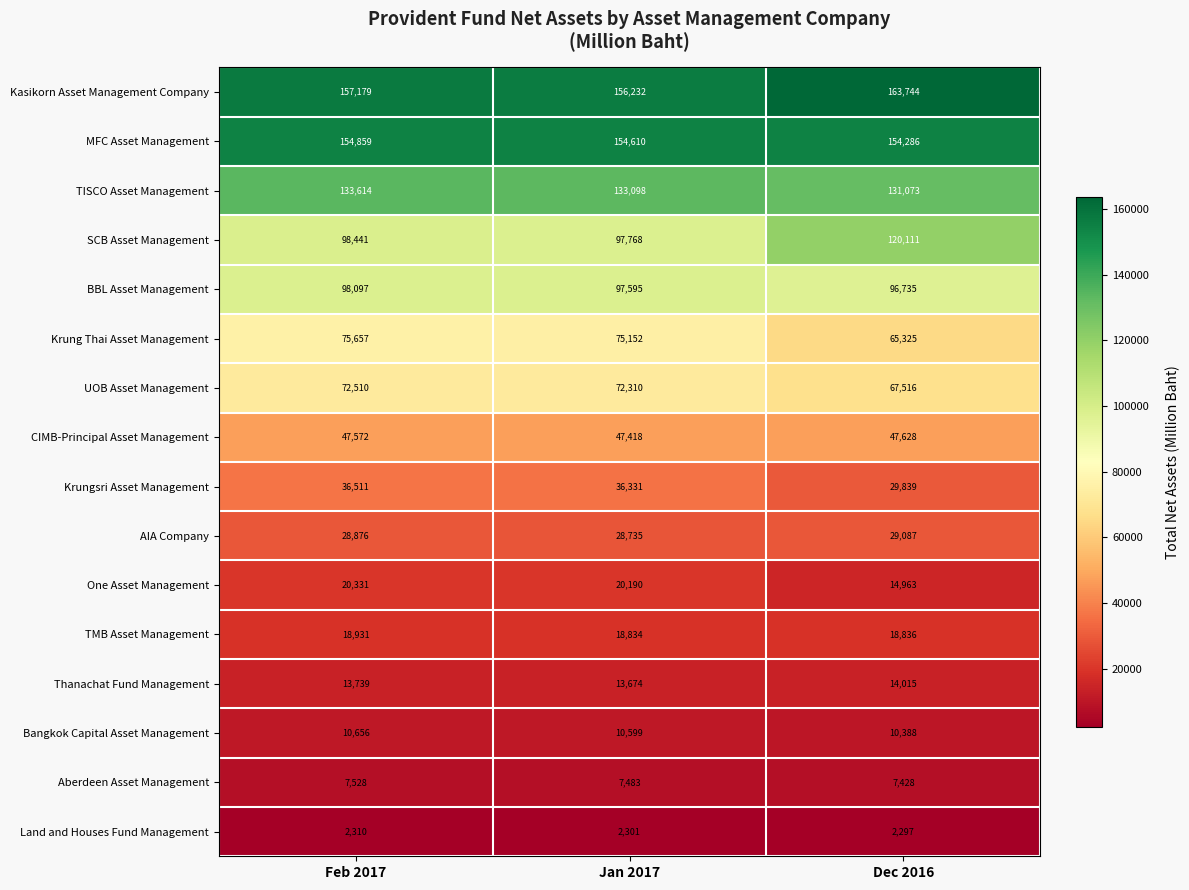

What is the difference between the maximum and minimum values in the SCB Asset Management series?

22343